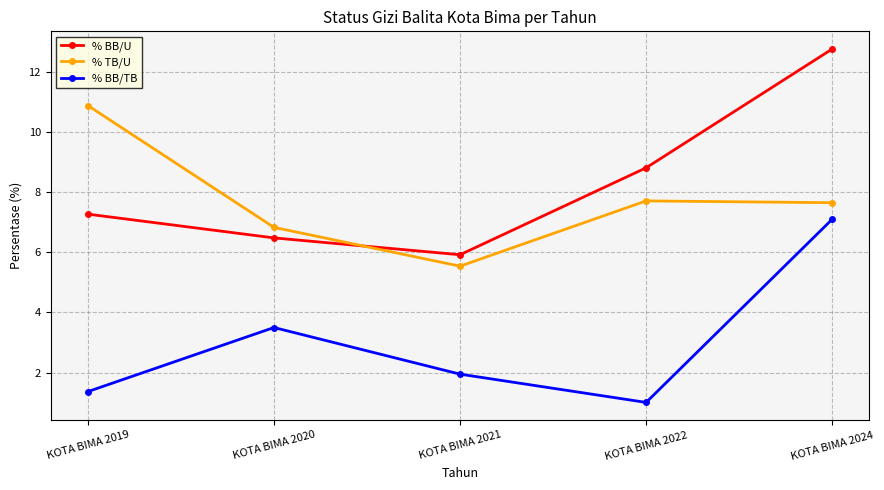

What is the average value of the % BB/U series?

8.2